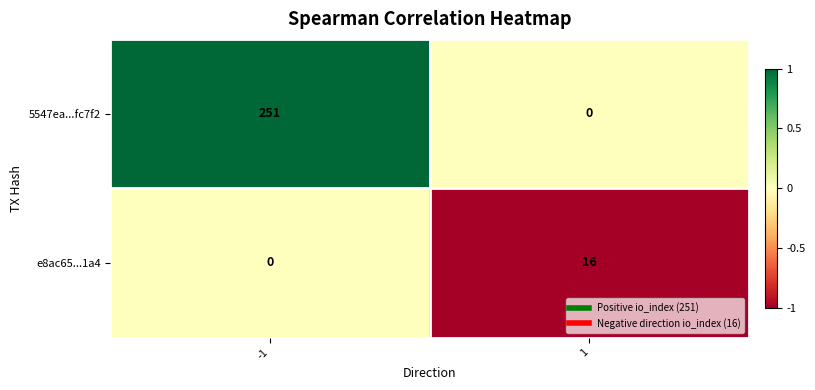

What is the total value across all series at -1?

251